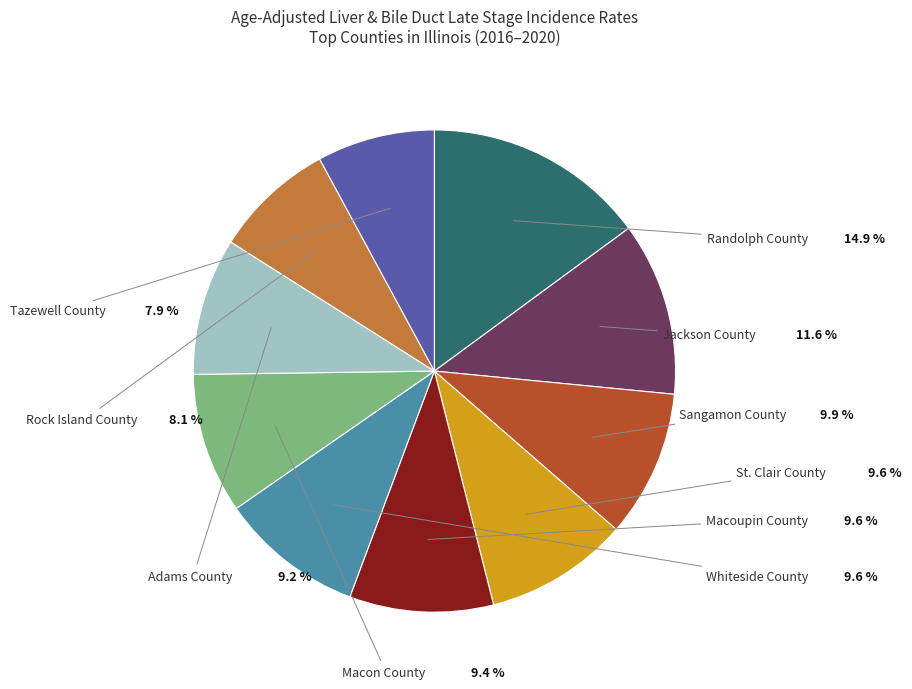

Count the number of slices in the pie.

10